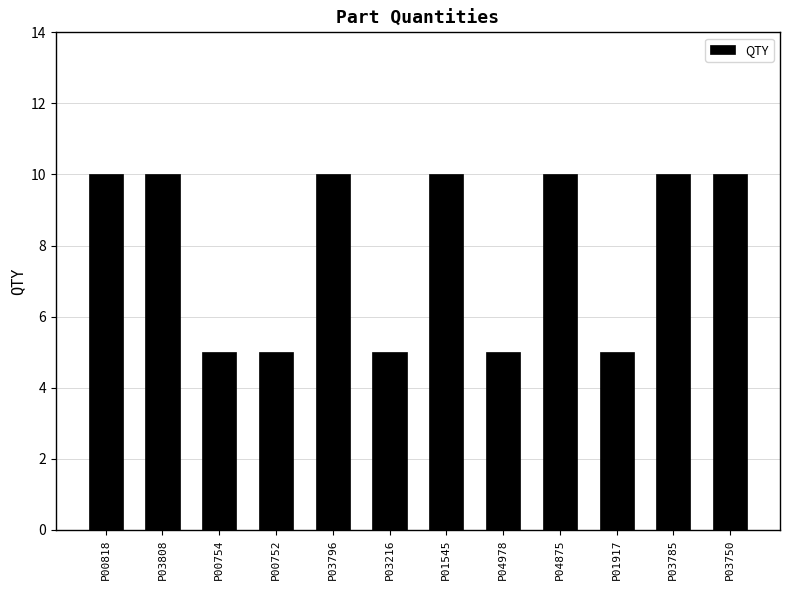

What is the ratio of the value at P00754 to the value at P00752?

1.0